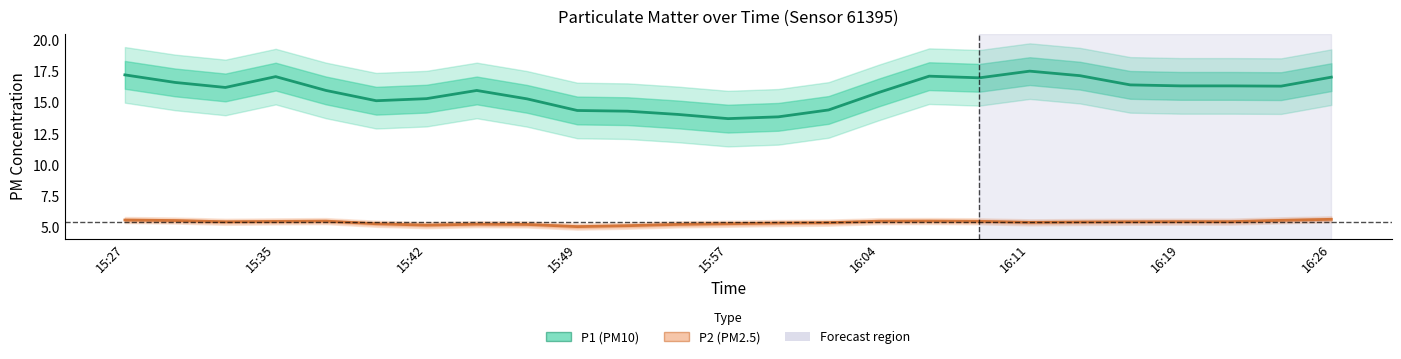

What is the smallest value displayed?

5.1